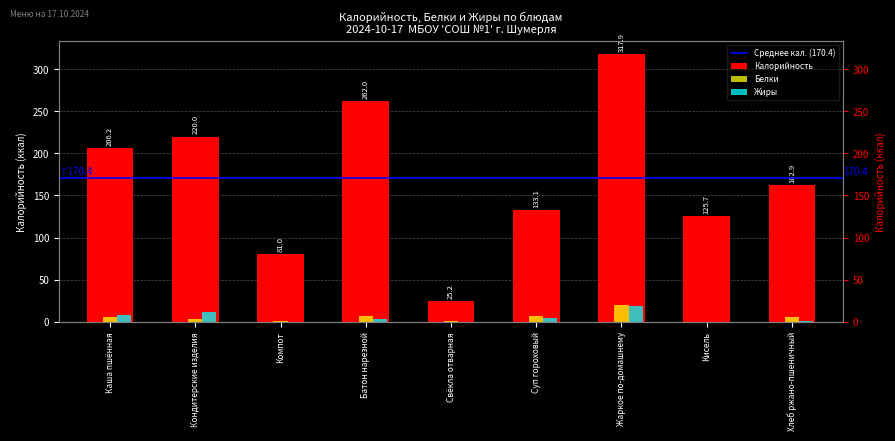

Reading left to right, what are all the values shown in this chart?

Калорийность: Каша пшённая=206.2	Кондитерские изделия=220.0	Компот=81.0	Батон нарезной=262.0	Свёкла отварная=25.2	Суп гороховый=133.1	Жаркое по-домашнему=317.9	Кисель=125.7	Хлеб ржано-пшеничный=162.9
Белки: Каша пшённая=6.2	Кондитерские изделия=3.0	Компот=0.5	Батон нарезной=7.5	Свёкла отварная=0.9	Суп гороховый=6.7	Жаркое по-домашнему=20.1	Кисель=0.1	Хлеб ржано-пшеничный=5.9
Жиры: Каша пшённая=7.6	Кондитерские изделия=12.0	Компот=0.0	Батон нарезной=2.9	Свёкла отварная=0.1	Суп гороховый=4.6	Жаркое по-домашнему=18.8	Кисель=0.0	Хлеб ржано-пшеничный=1.1